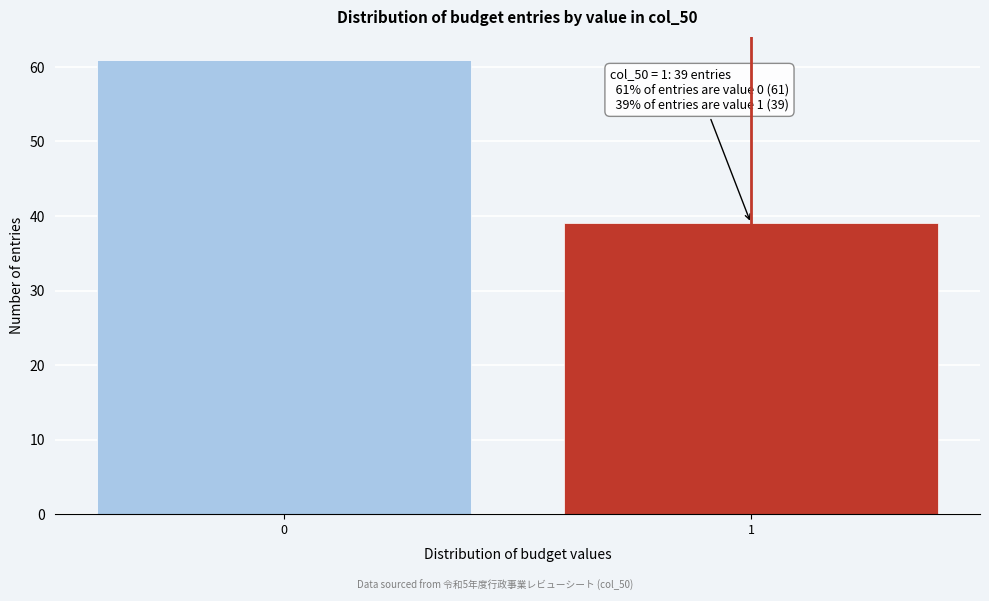

Reading left to right, transcribe all the data shown in this chart.

0=61	1=39